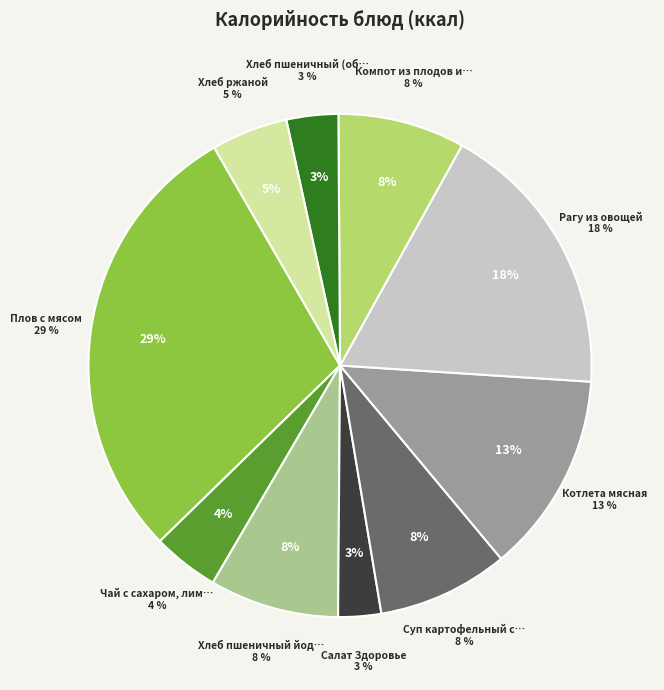

Rank the categories by value from highest to lowest.

Плов с мясом, Рагу из овощей, Котлета мясная, Суп картофельный с бобовыми, Хлеб пшеничный йодированный (завтрак), Компот из плодов и ягод сушеных, Хлеб ржаной, Чай с сахаром, лимоном, Хлеб пшеничный (обед), Салат Здоровье